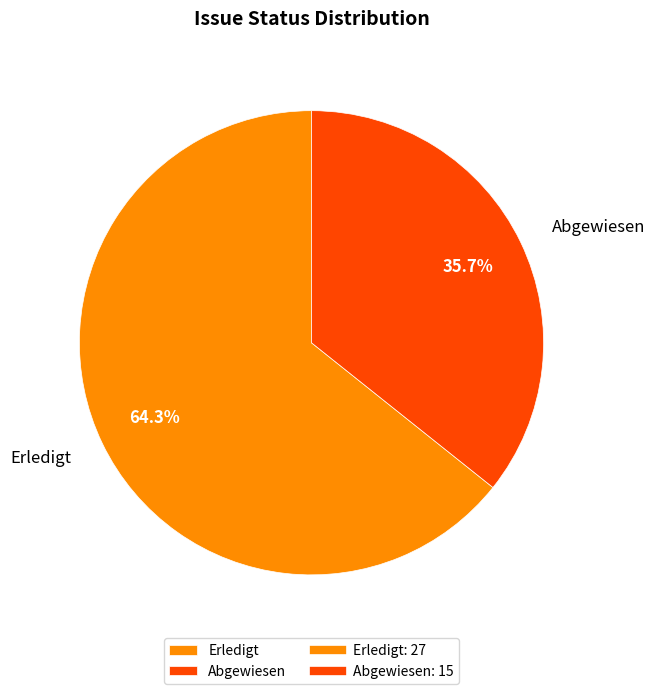

Which slice is the smallest?

Abgewiesen